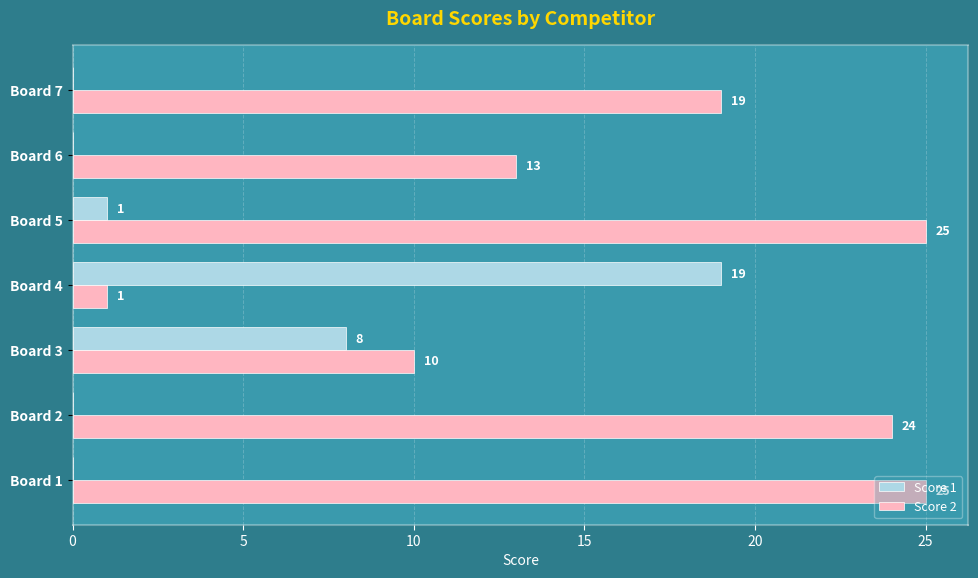

What is the total value across all series at Board 7?

19